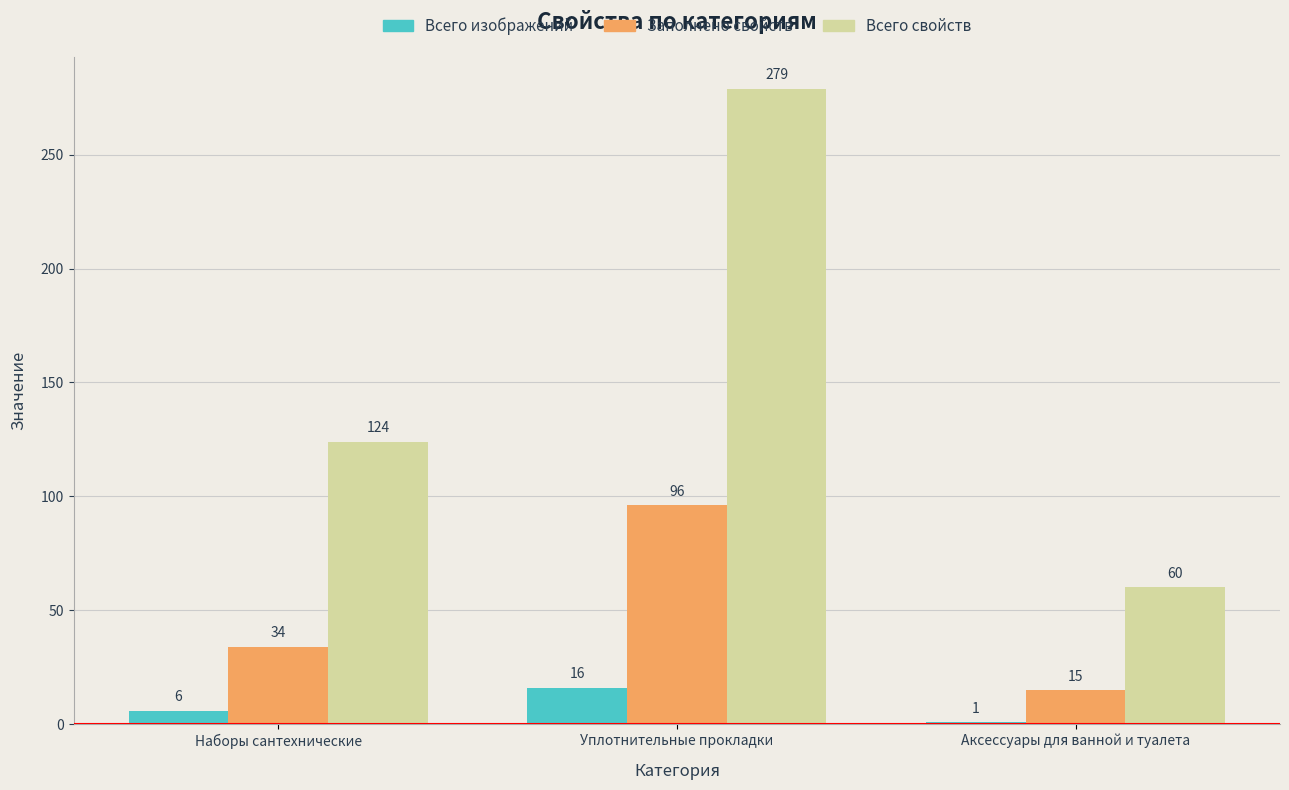

Reading left to right, list all the values displayed in this chart.

Всего изображений: Наборы сантехнические=6	Уплотнительные прокладки=16	Аксессуары для ванной и туалета=1
Заполнено свойств: Наборы сантехнические=34	Уплотнительные прокладки=96	Аксессуары для ванной и туалета=15
Всего свойств: Наборы сантехнические=124	Уплотнительные прокладки=279	Аксессуары для ванной и туалета=60